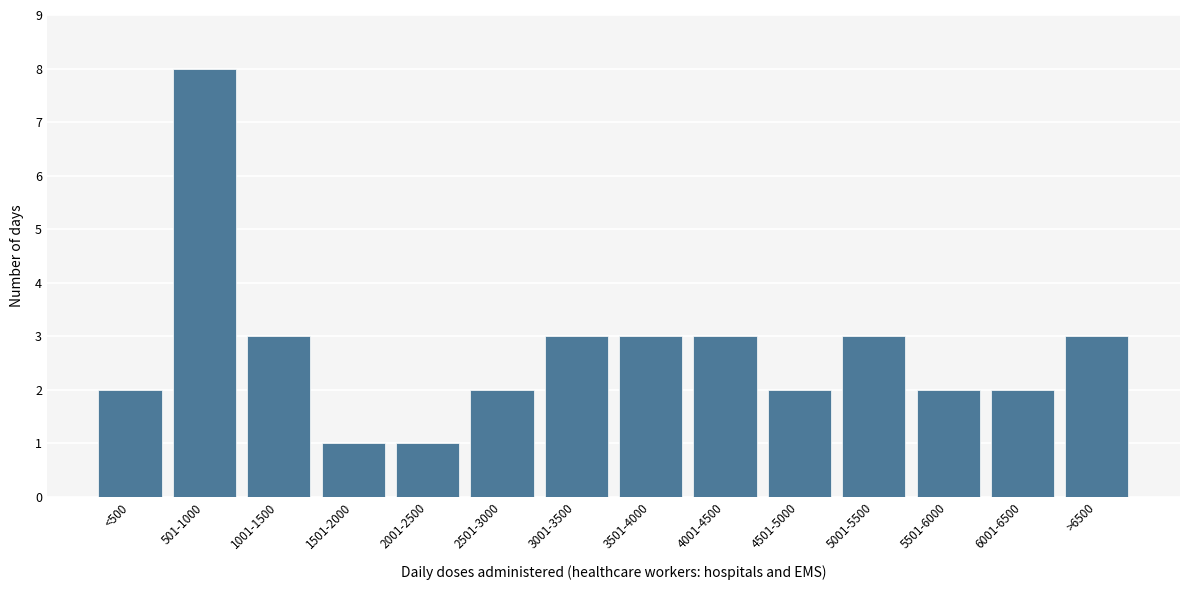

Reading left to right, list all the values displayed in this chart.

<500=2	501-1000=8	1001-1500=3	1501-2000=1	2001-2500=1	2501-3000=2	3001-3500=3	3501-4000=3	4001-4500=3	4501-5000=2	5001-5500=3	5501-6000=2	6001-6500=2	>6500=3